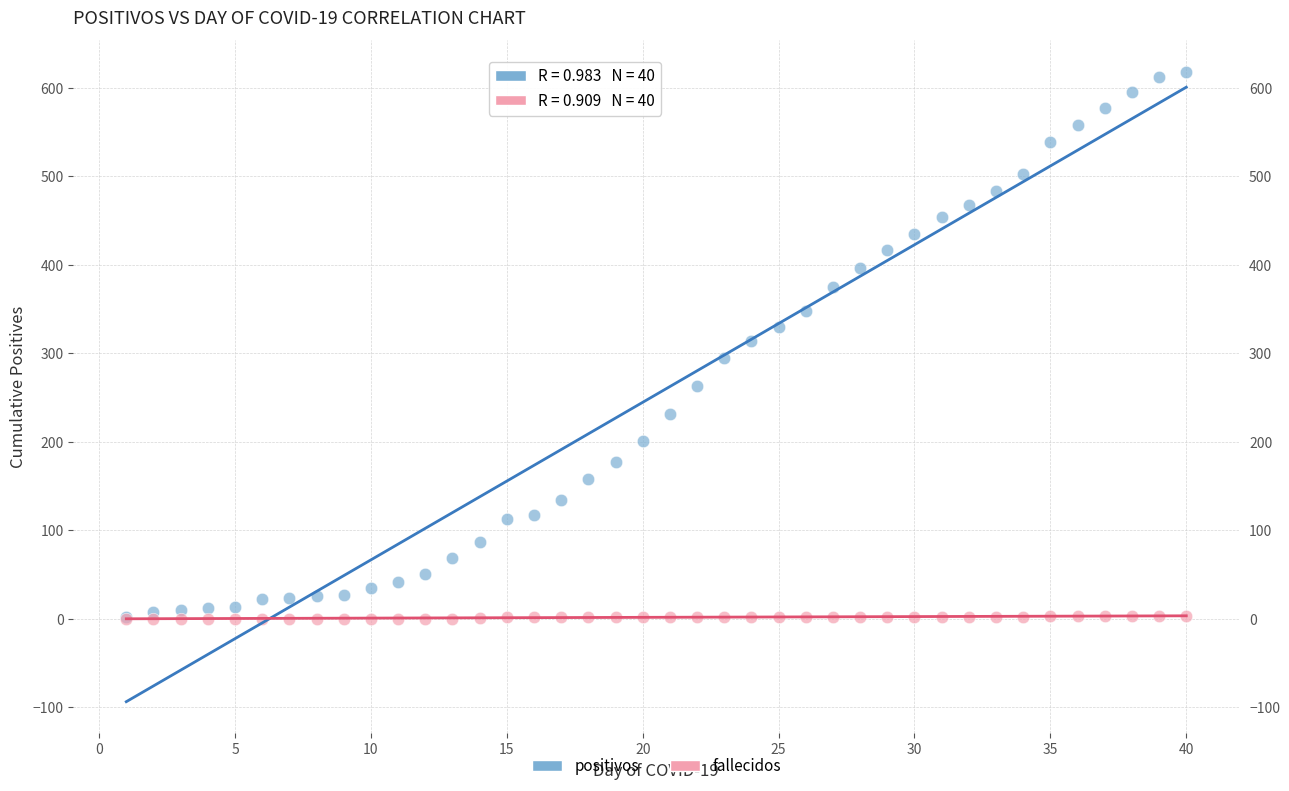

Which series has the widest spread of Y values?

positivos